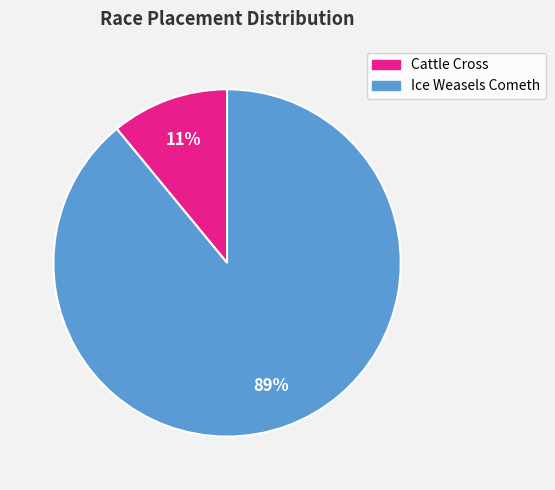

Rank the categories by value from highest to lowest.

Ice Weasels Cometh, Cattle Cross